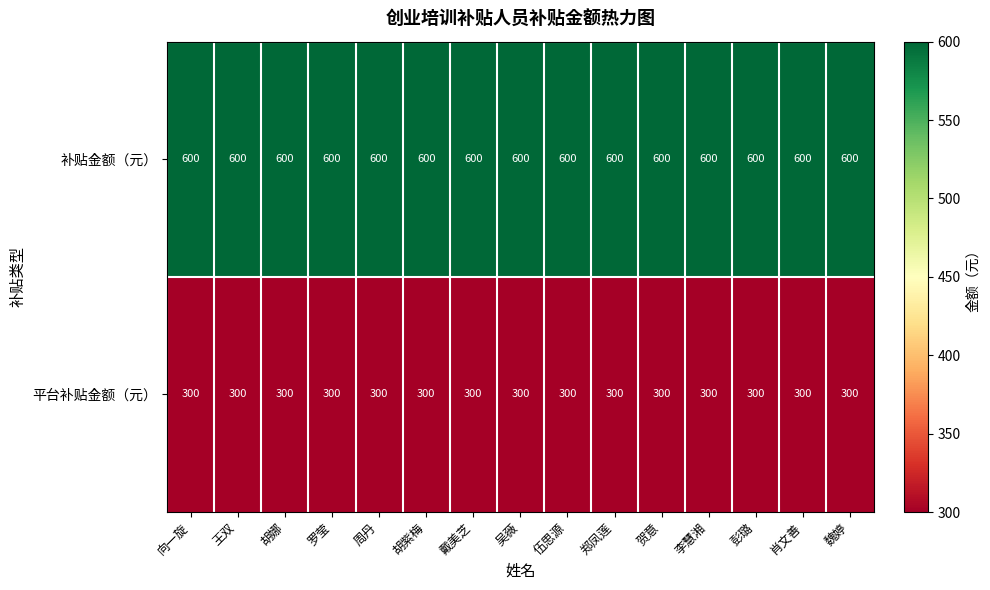

Rank the series by their maximum value, from highest to lowest.

补贴金额（元）, 平台补贴金额（元）